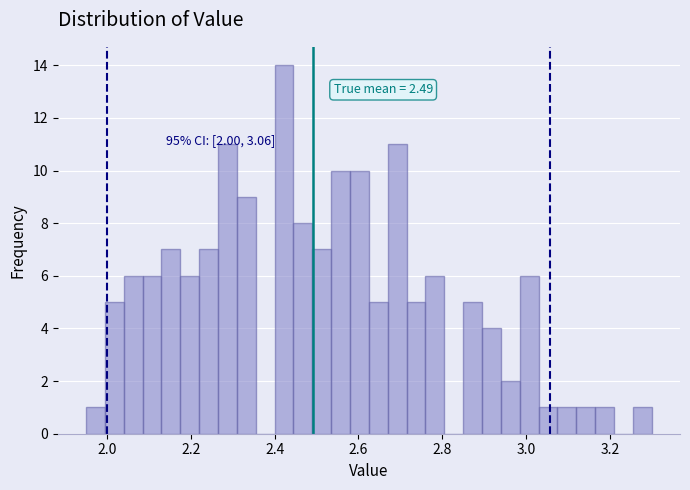

Around what value on the x-axis is the tallest bar? Give the approximate position of its centre, as read against the axis.

2.42